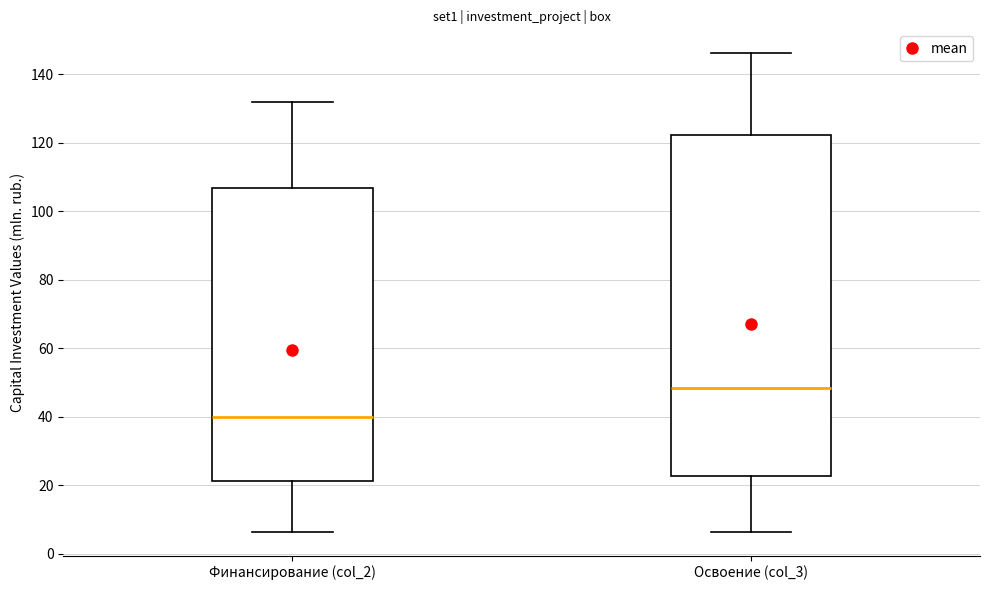

Reading left to right, read every box against the y-axis: the position of its median line, the range the box covers, and the ends of its whiskers. The values are not printed on the chart, so give them approximately, as read against the axis.

Финансирование (col_2): median 40, box 22 to 106, whiskers 6 to 132
Освоение (col_3): median 48, box 22 to 122, whiskers 6 to 146